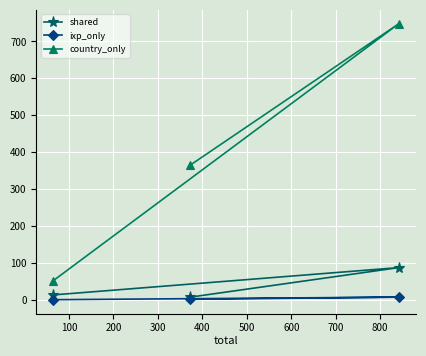

What is the minimum value for country_only?

52